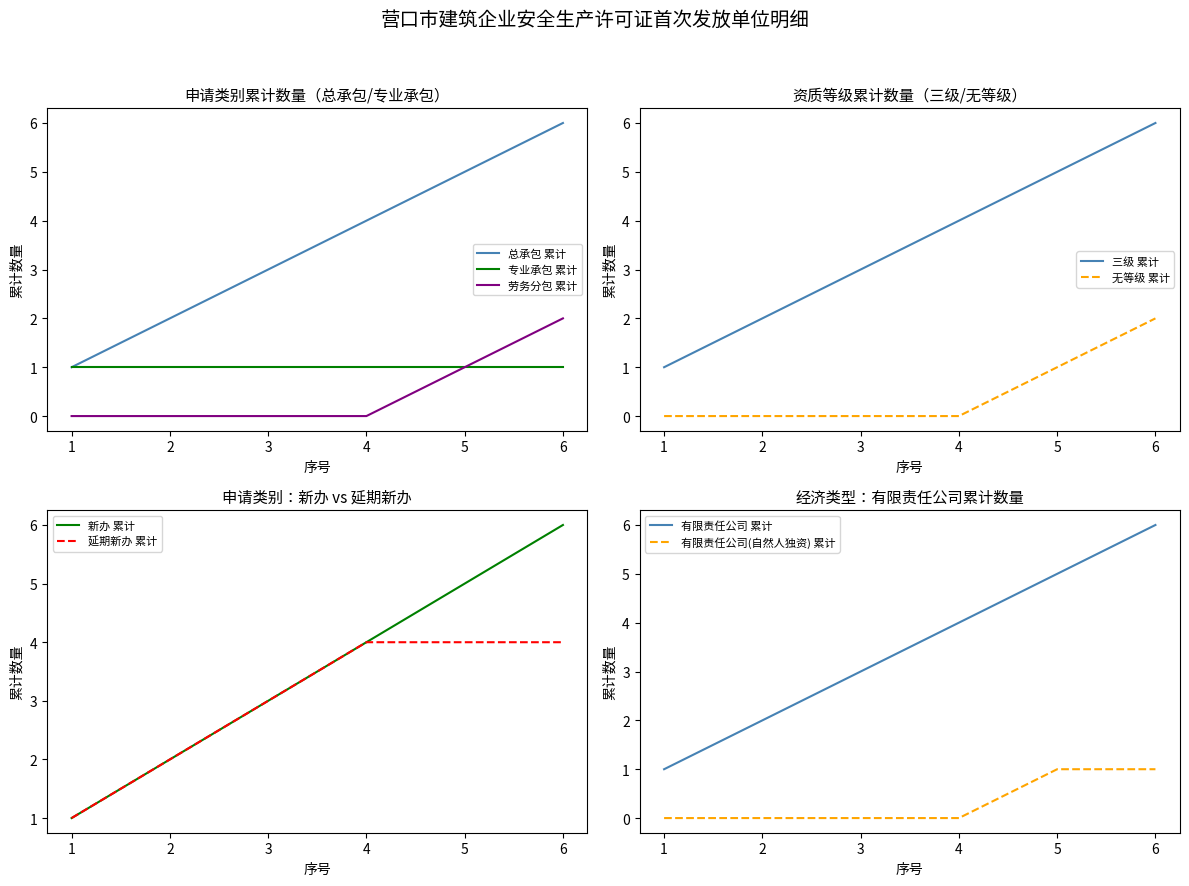

What is the greatest value displayed?

6